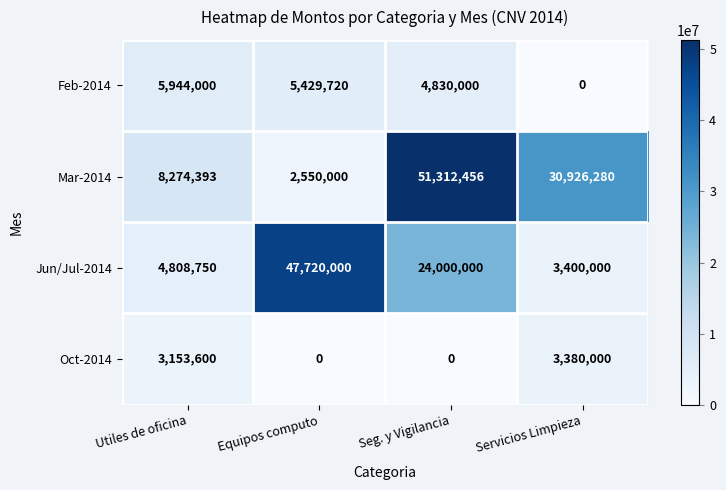

Reading right to left, what are all the values shown in this chart?

Feb-2014: 0	4830000	5429720	5944000
Mar-2014: 30926280	51312456	2550000	8274393
Jun/Jul-2014: 3400000	24000000	47720000	4808750
Oct-2014: 3380000	0	0	3153600